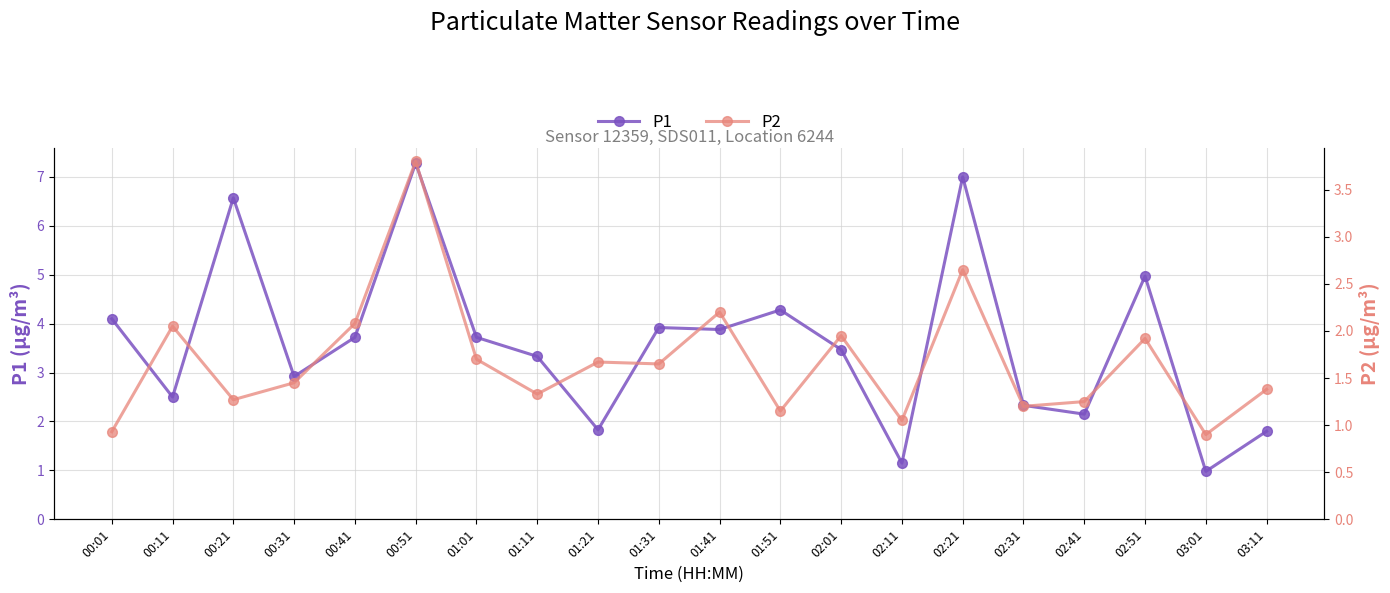

Count the number of data series in this chart.

2